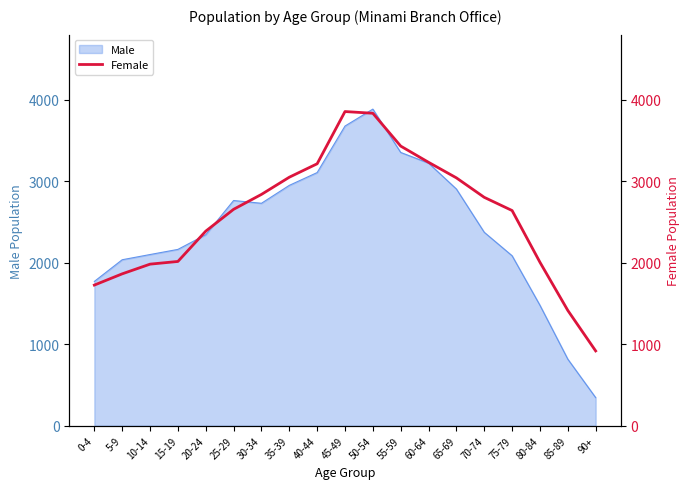

True or false: the data has more than 2 interior local peaks.

False